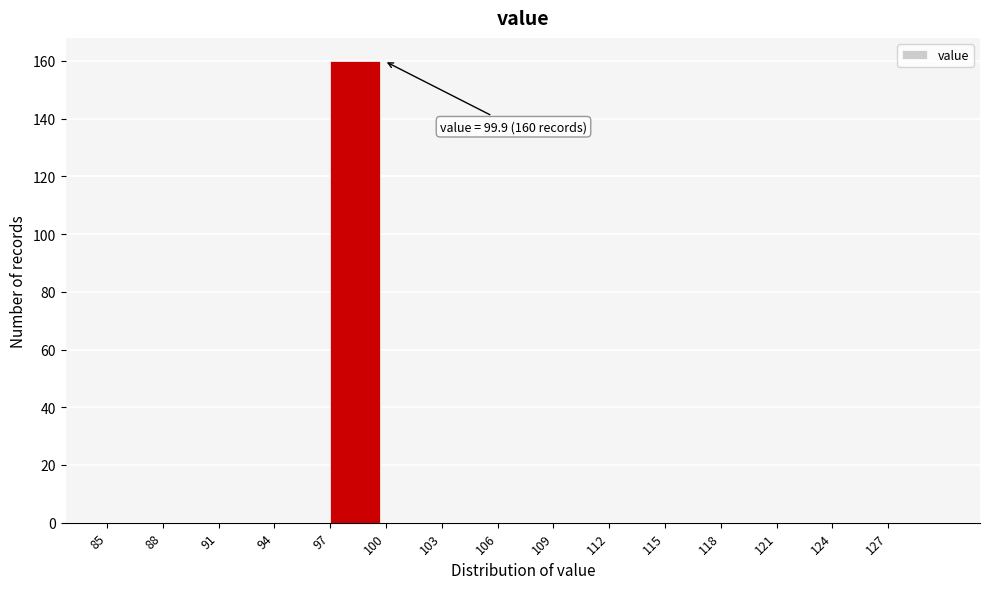

Which range on the x-axis has the tallest bar?

97 to 100